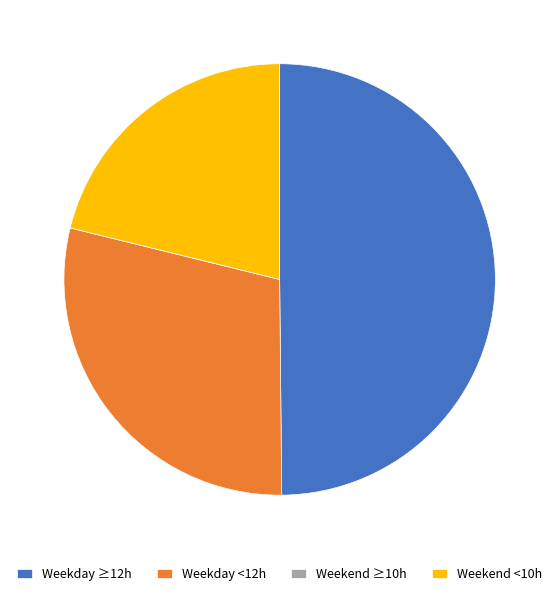

Is it true that Weekend <10h is 21% of the pie?

True